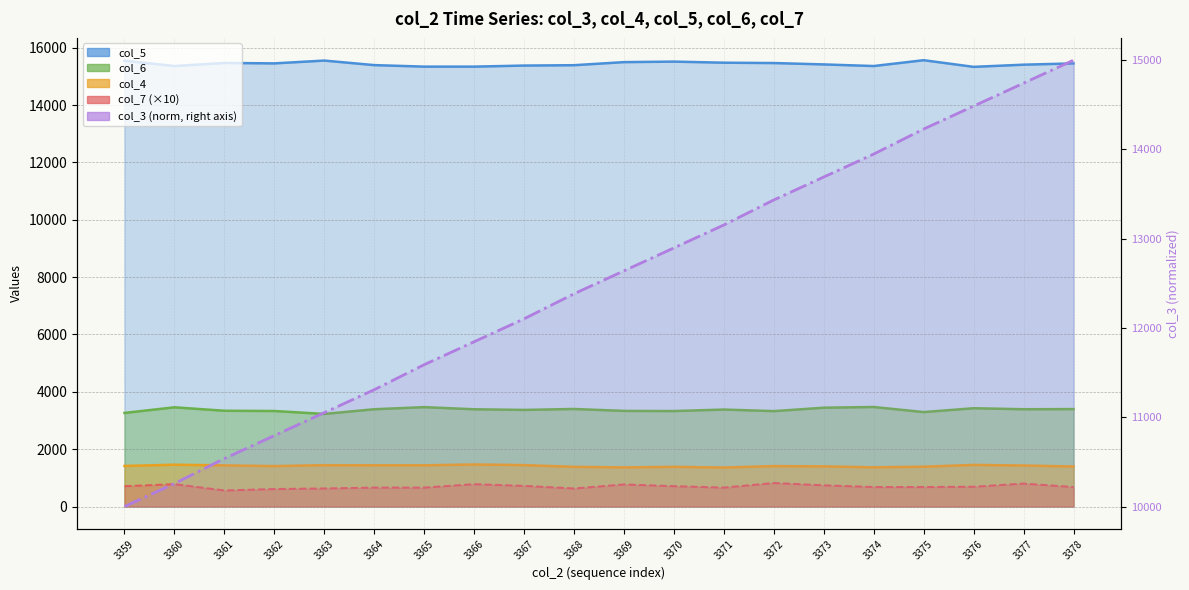

What is the value of the 5th point from the left?

11051.4